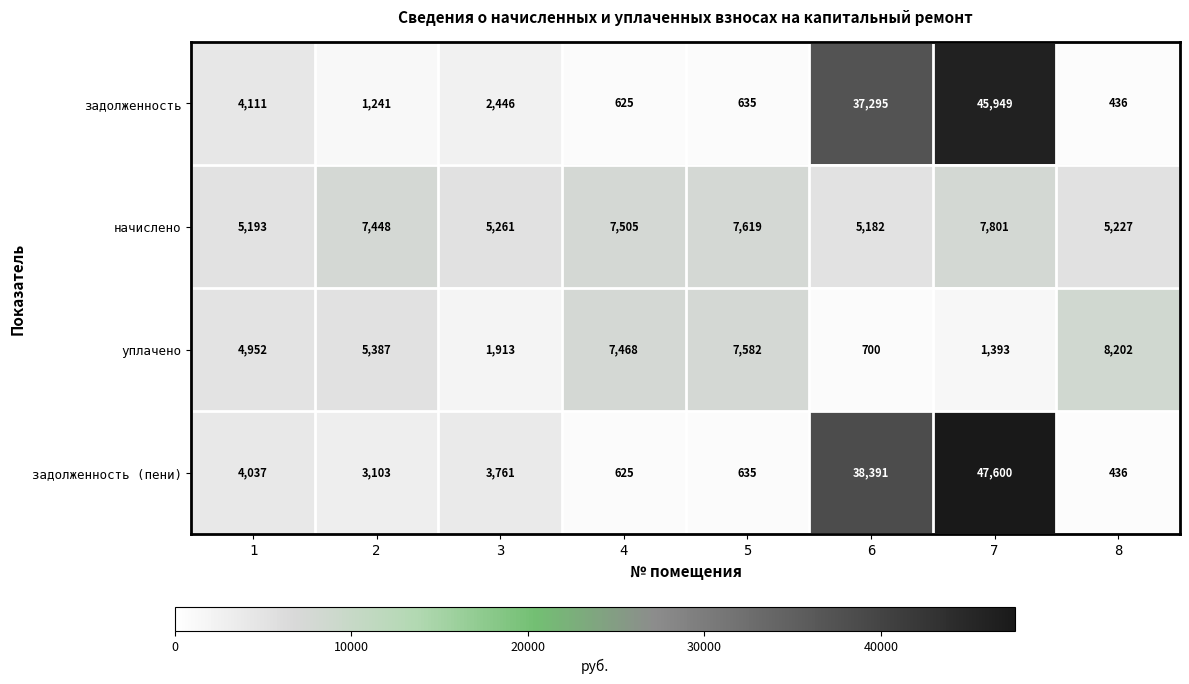

What value does the задолженность series have at 8?

436